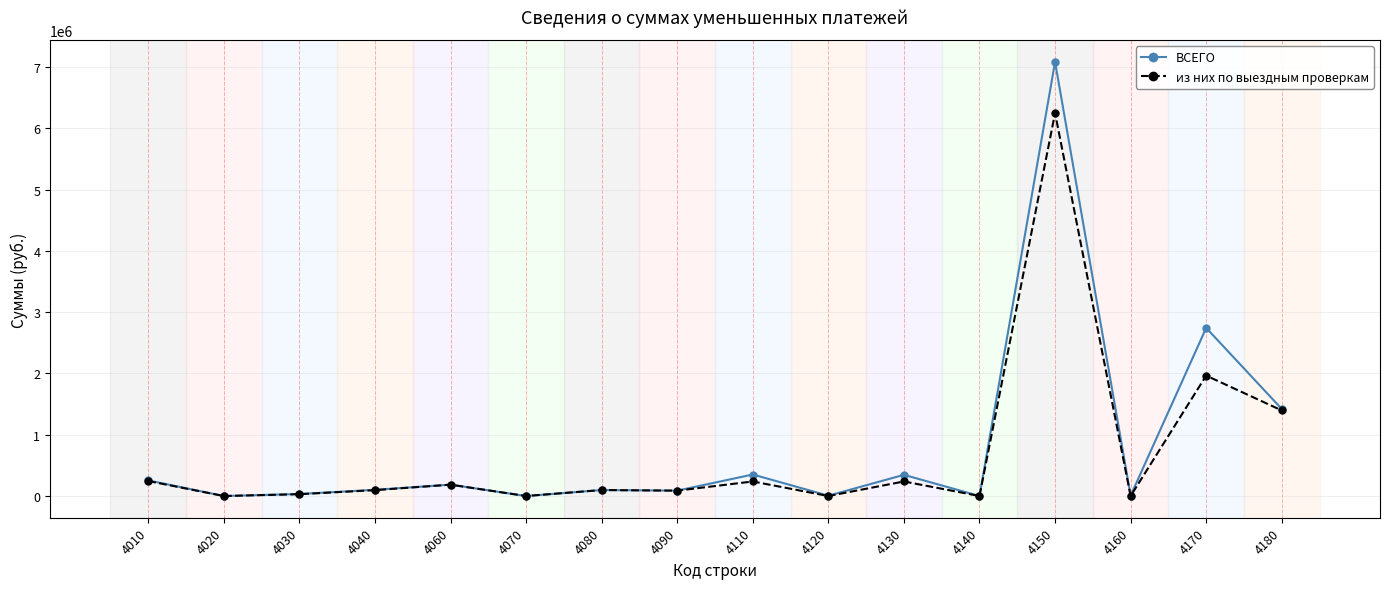

Which series has the widest spread of values?

ВСЕГО